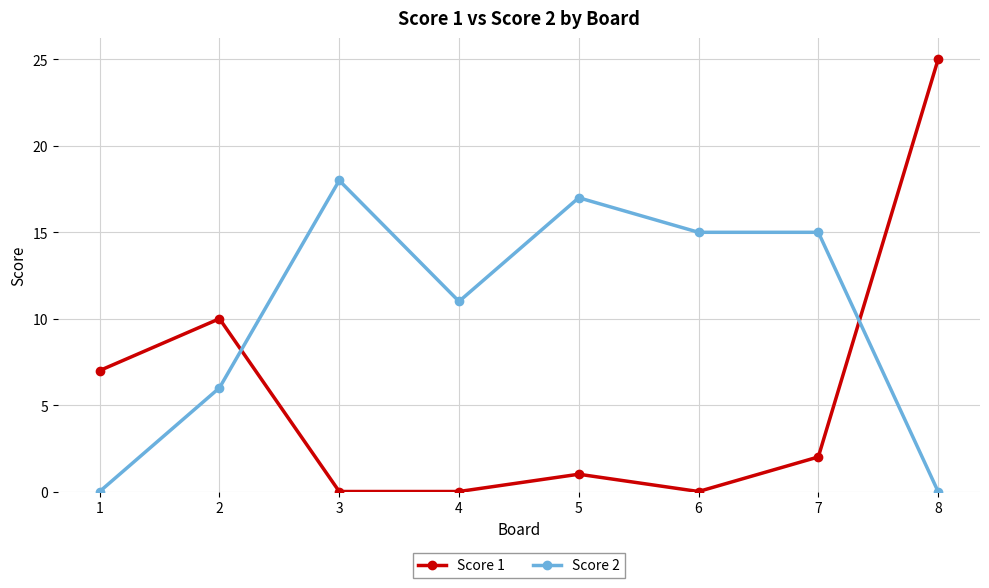

How many lines are shown in the chart?

2